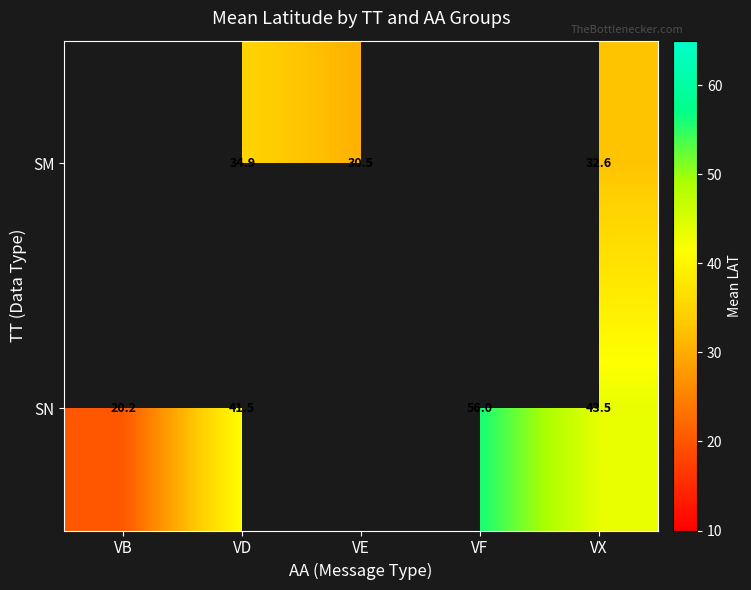

What is the difference between the SM values at VE and VD?

4.4